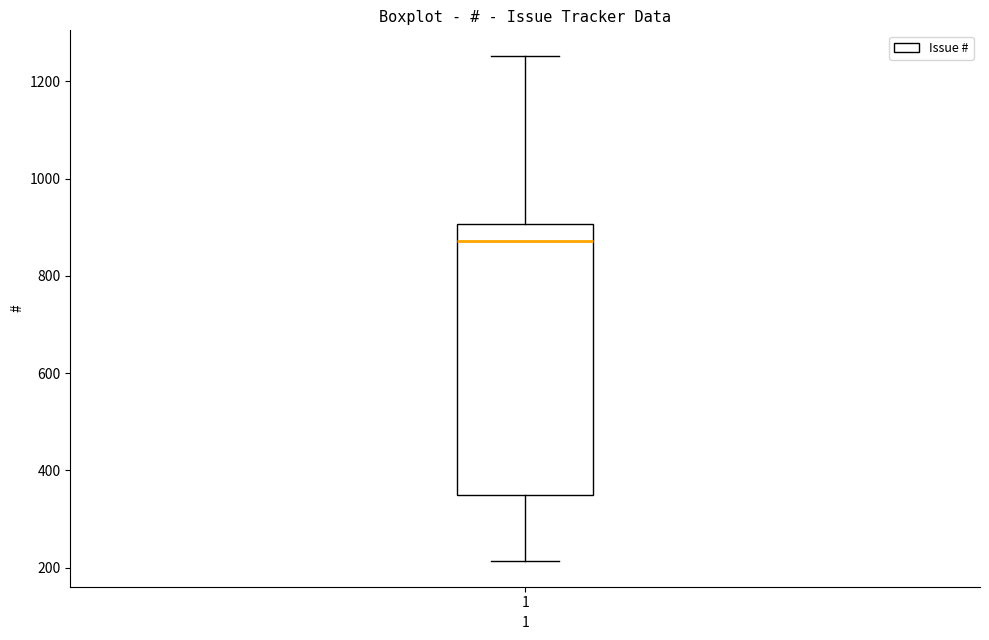

Where does the lower whisker of the box at x = 1 end on the y-axis? The values are not printed on the chart, so give them approximately, as read against the axis.

220